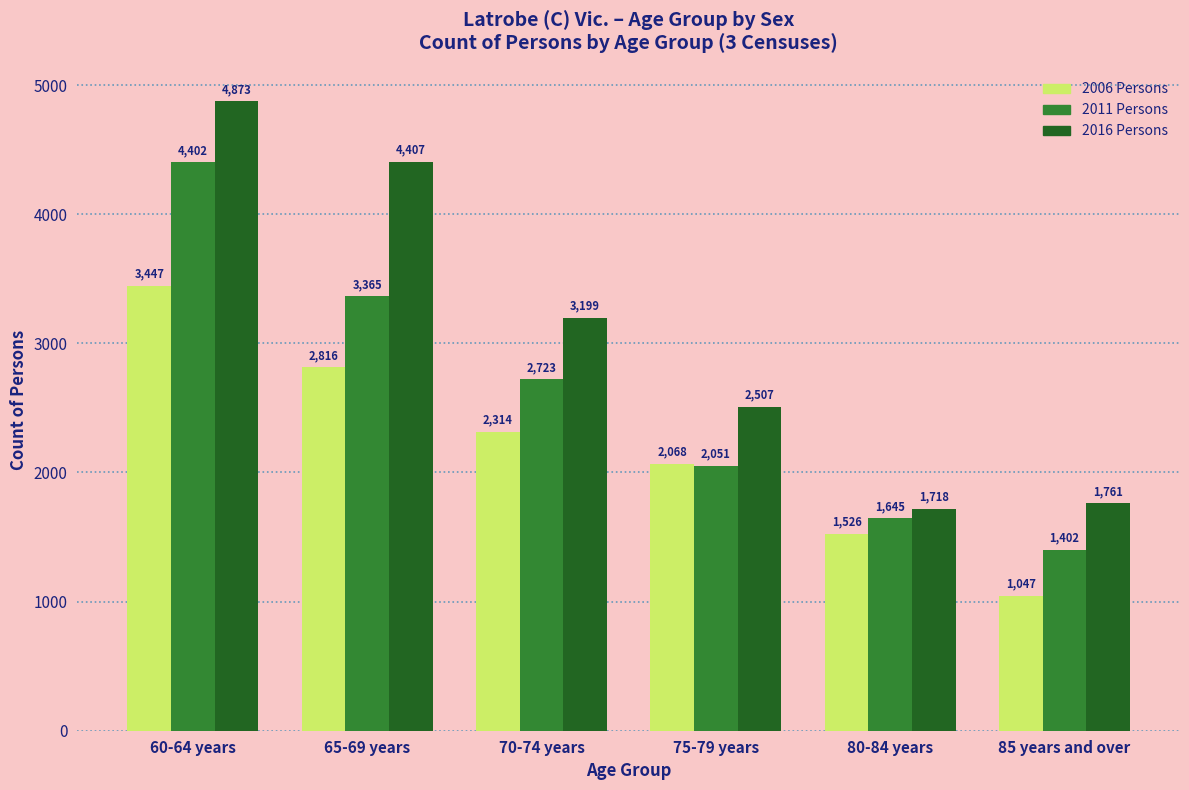

How many groups of bars are there?

6